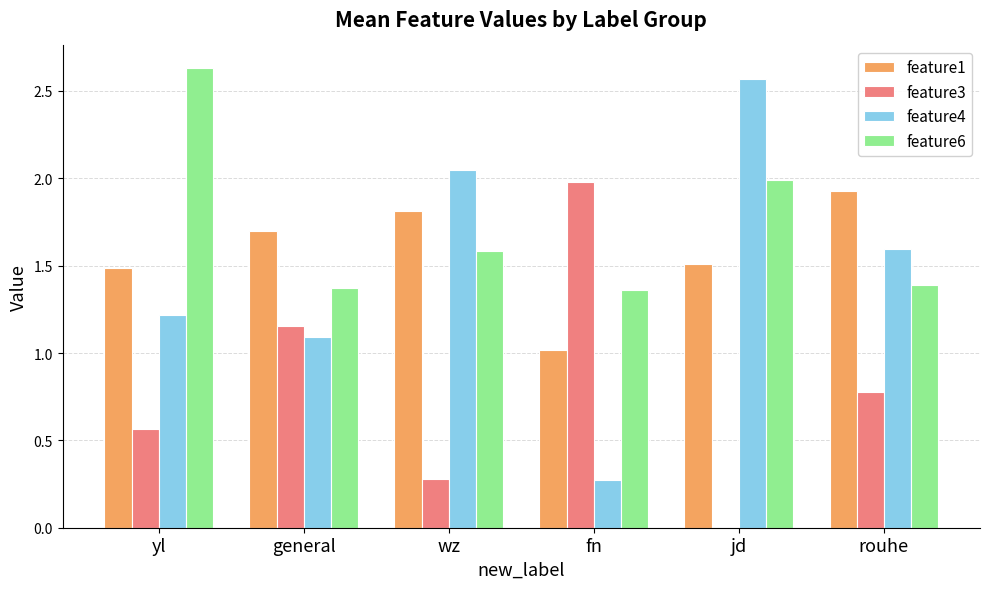

The value of feature1 at general is 0.4. True or false?

False